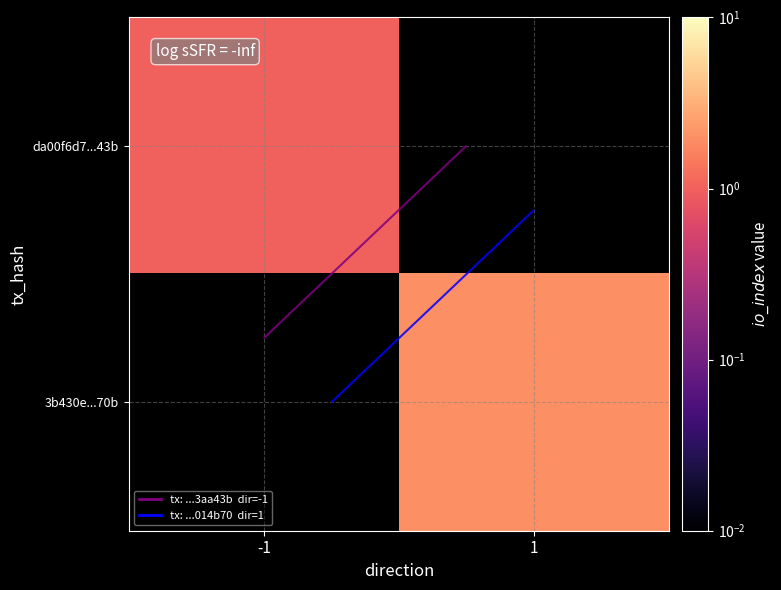

What value does the da00f6d7...43b series have at -1?

1.0